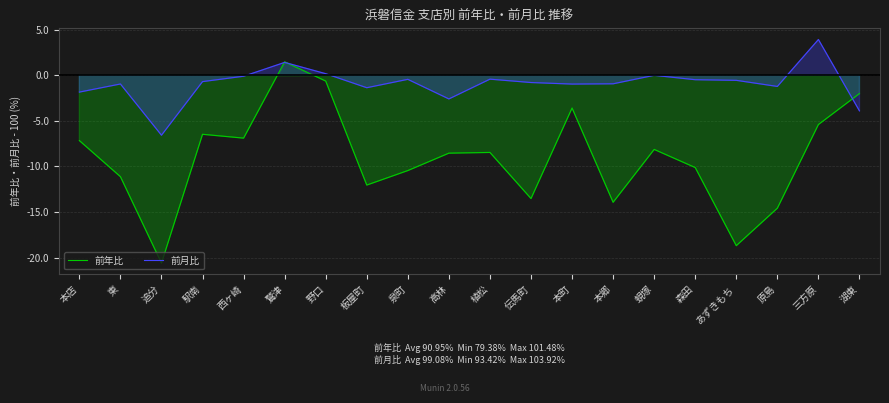

Which series ends up on top after the final intersection of 前月比 and 前年比?

前年比